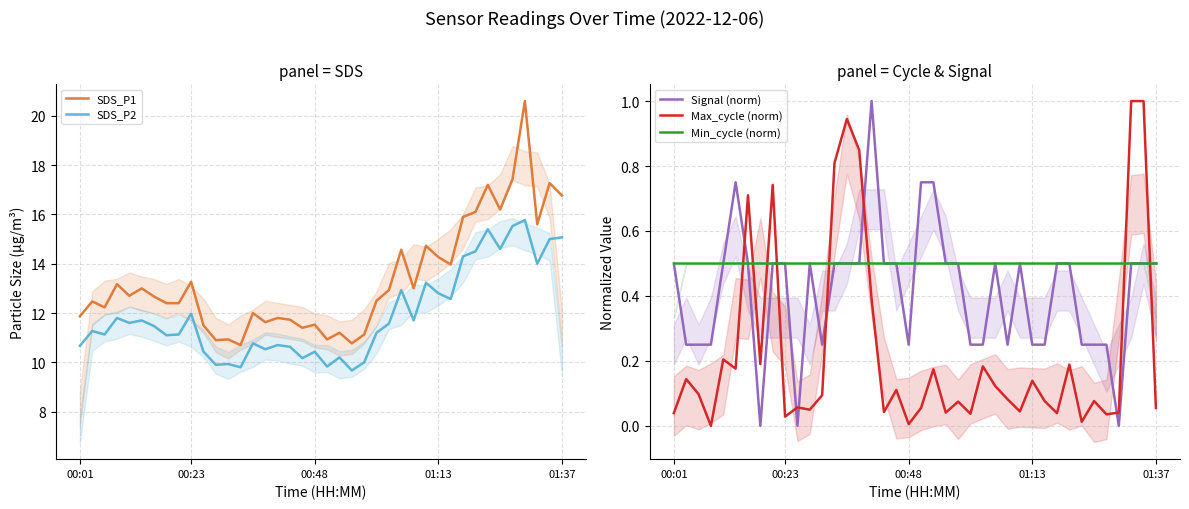

Which series has the largest total across all categories?

SDS_P1